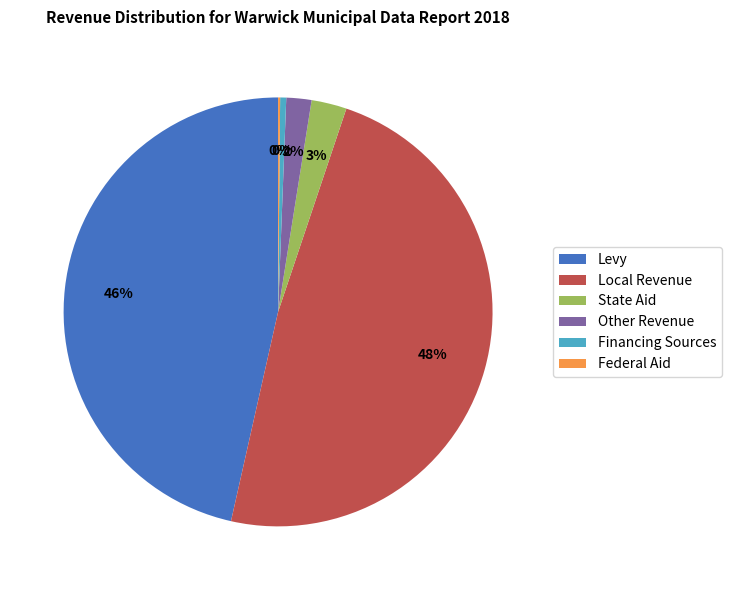

To the nearest percent, what is the average slice percentage?

17%